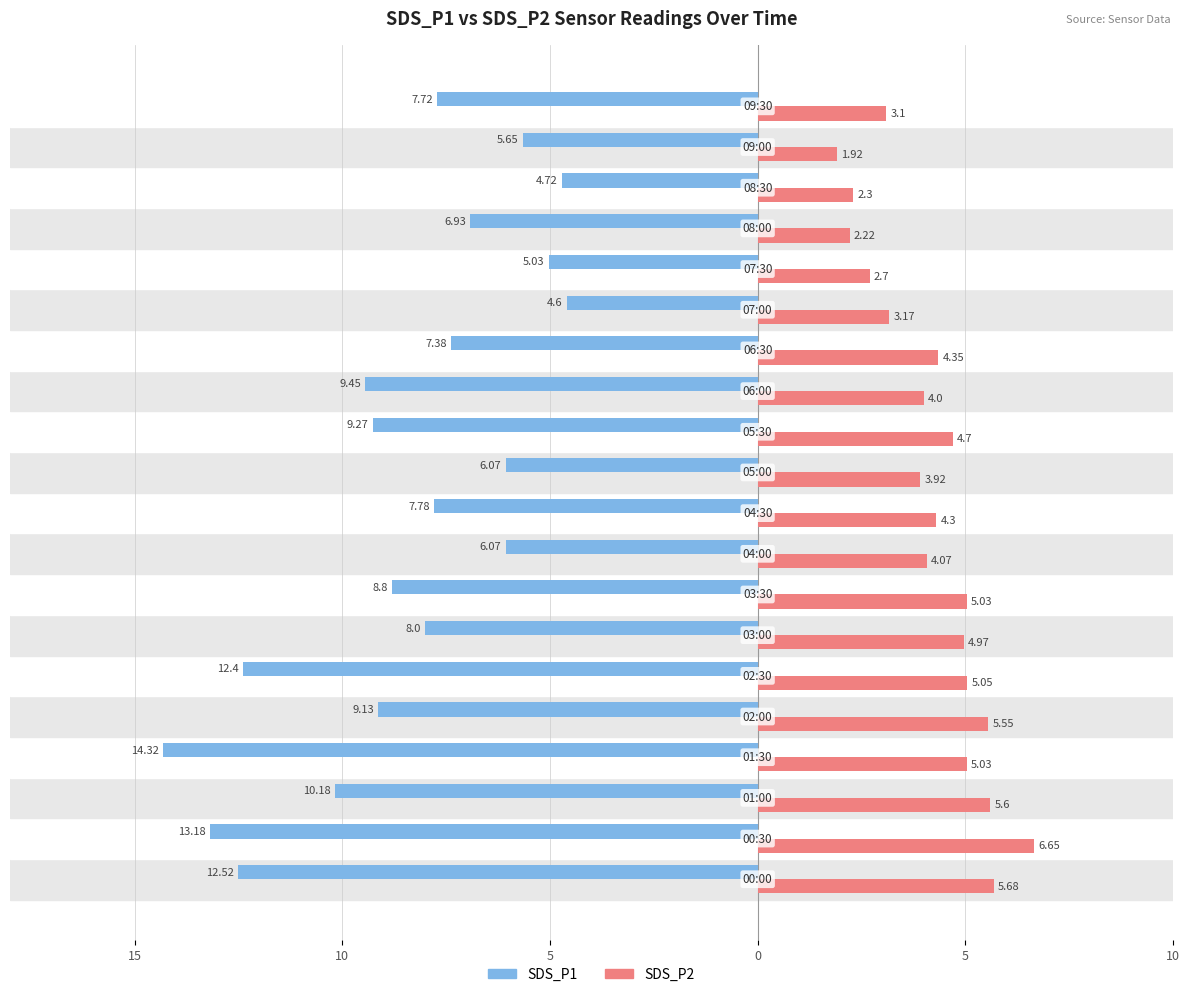

What are all the series names shown in the legend?

SDS_P1, SDS_P2